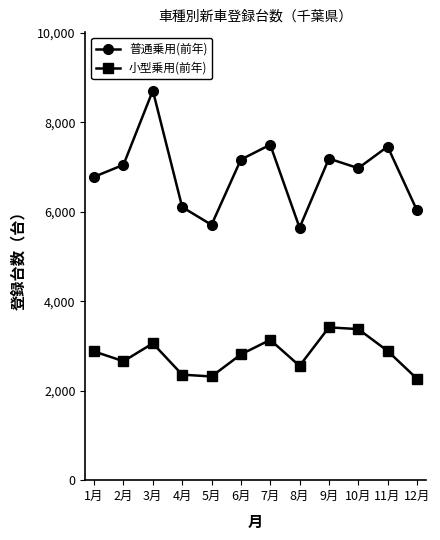

True or false: 小型乗用(前年) and 普通乗用(前年) cross at least once.

False